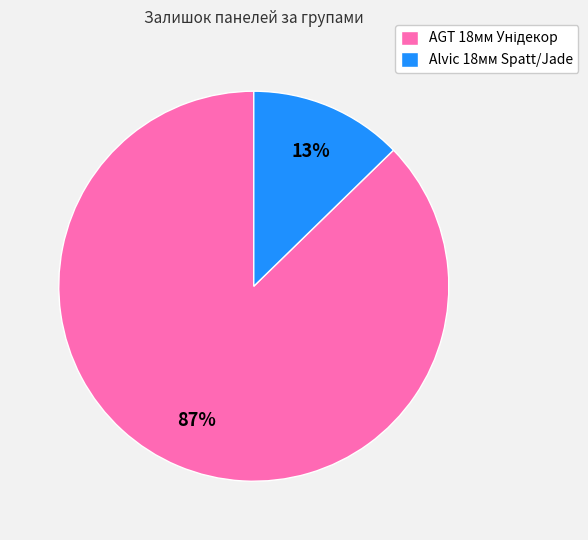

Which category has the smallest portion of the pie?

Alvic 18мм Spatt/Jade